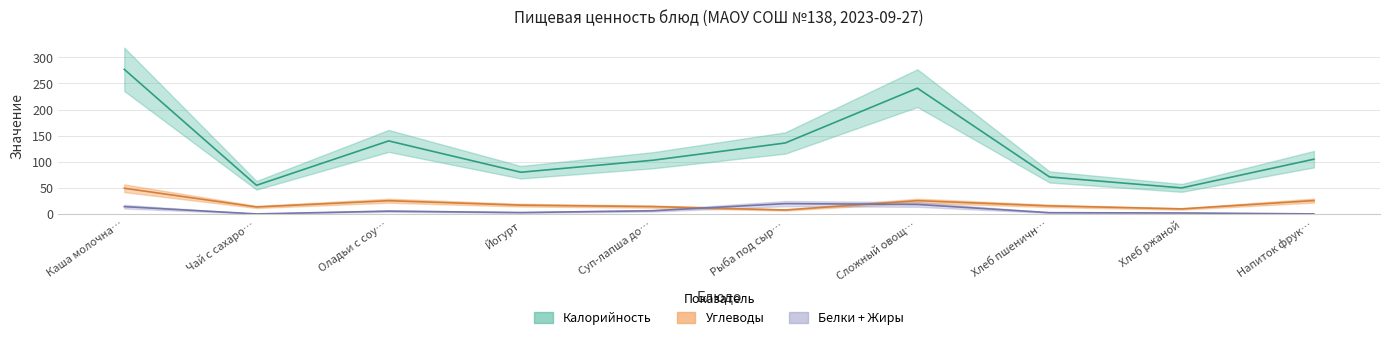

What is the label of the 2nd point from the left?

Чай с сахаро…